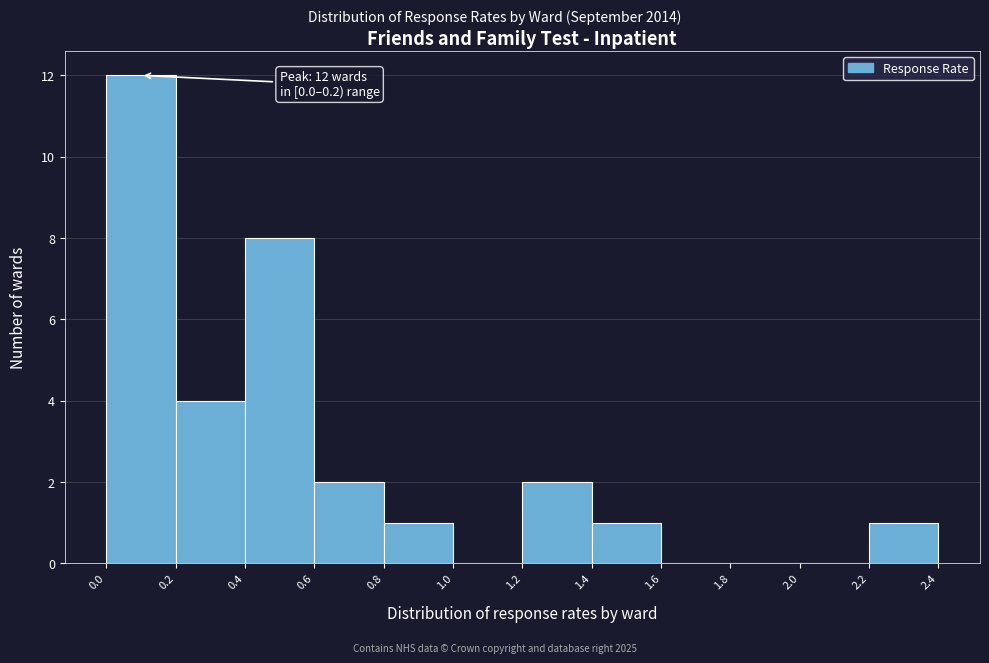

Over which range of the x-axis is the bar tallest?

0.0 to 0.2